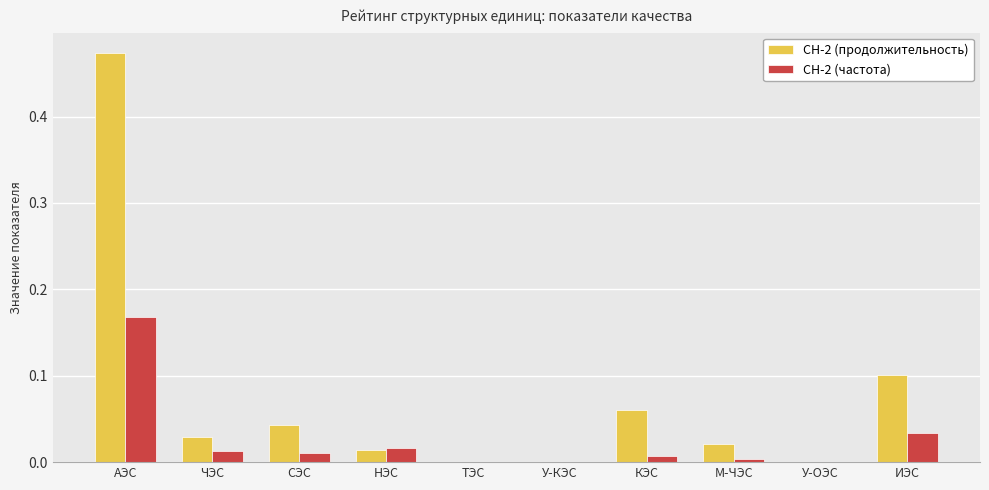

What is the sum of all СН-2 (частота) values?

0.3